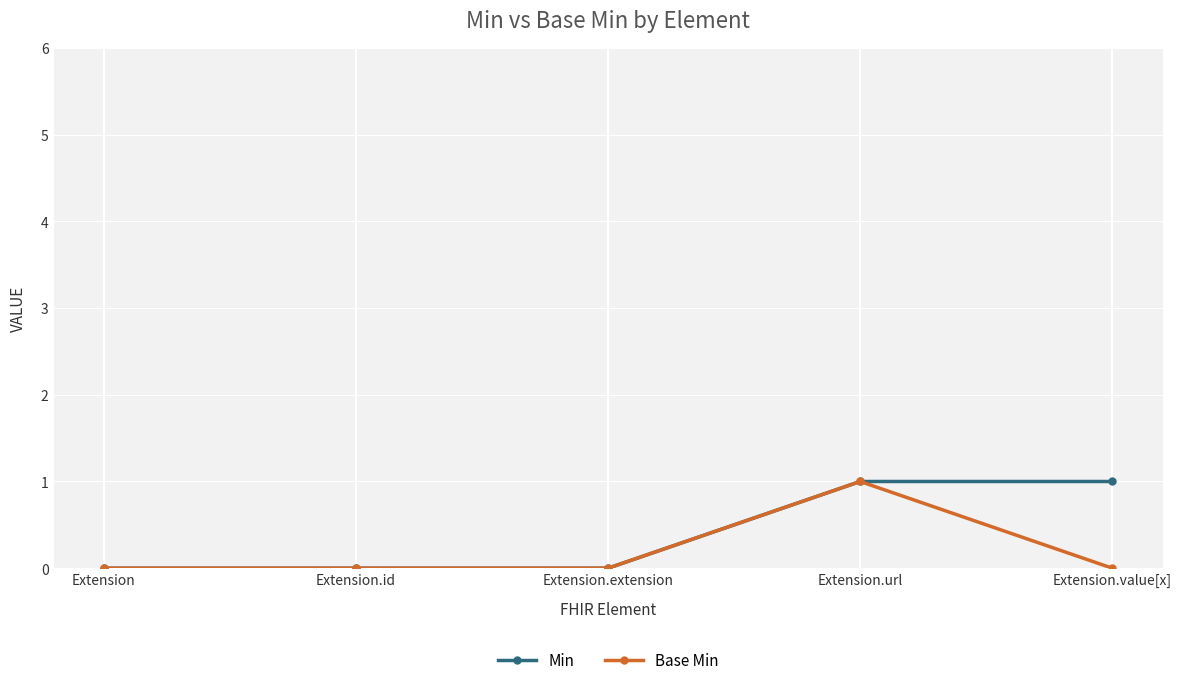

What are all the series names shown in the legend?

Min, Base Min